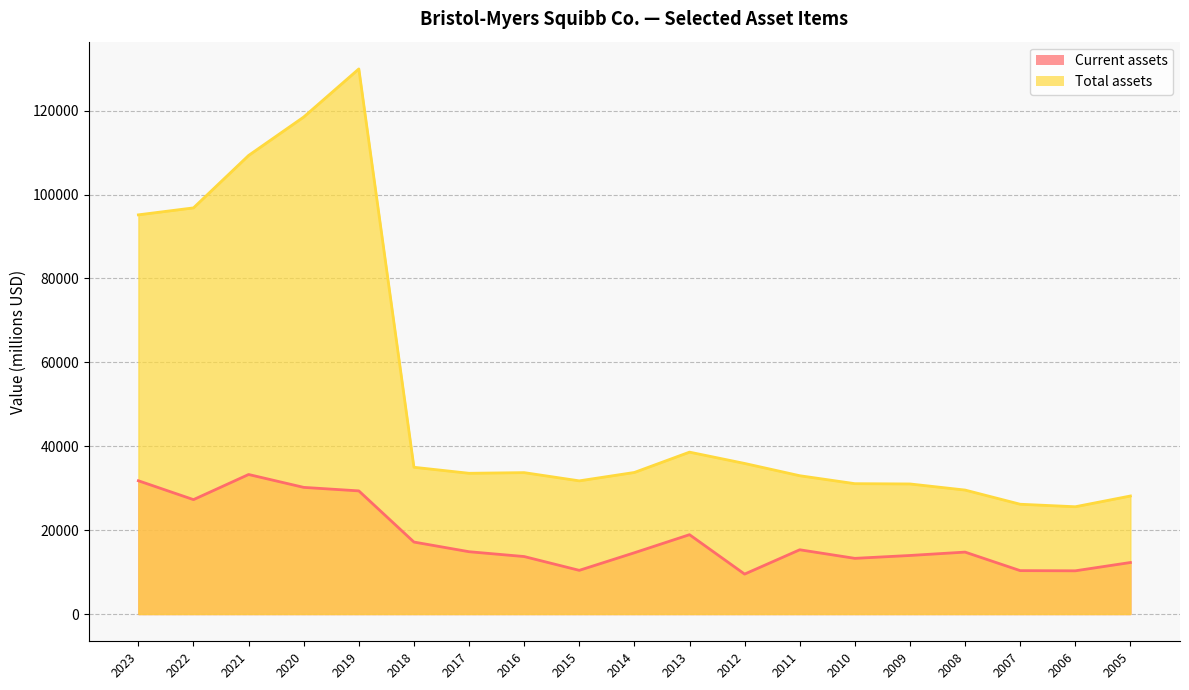

True or false: Total assets and Current assets cross at least once.

False